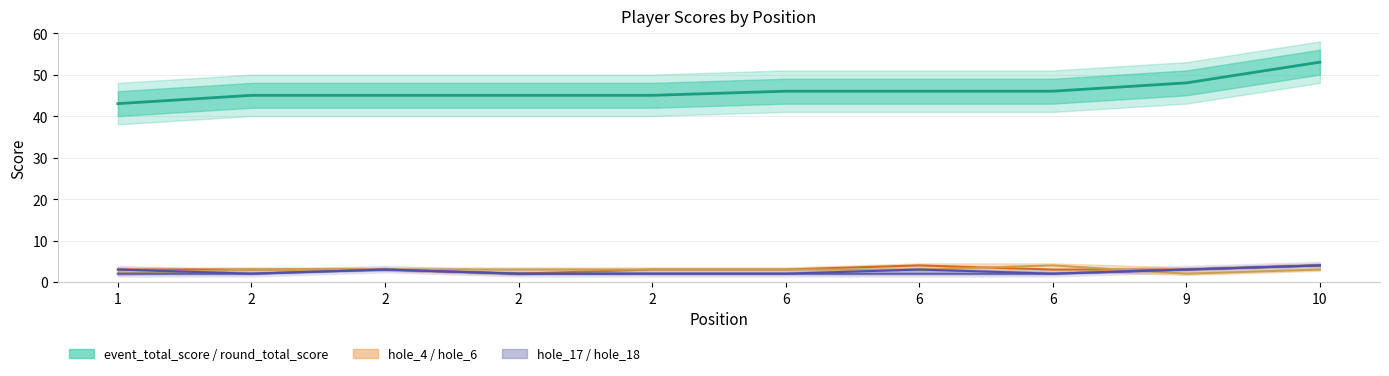

Reading left to right, what are all the values shown in this chart?

event_total_score: 43	45	45	45	45	46	46	46	48	53
hole_4: 3	3	3	2	3	3	4	3	3	4
hole_6: 2	3	3	3	3	3	3	4	2	3
hole_17: 2	2	3	2	2	2	2	2	3	4
hole_18: 3	2	3	2	2	2	3	2	3	4